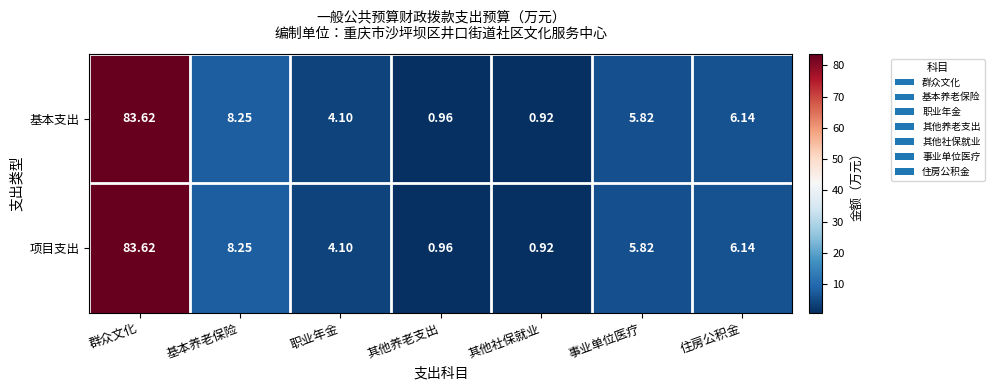

Which category has the highest value across all series?

群众文化